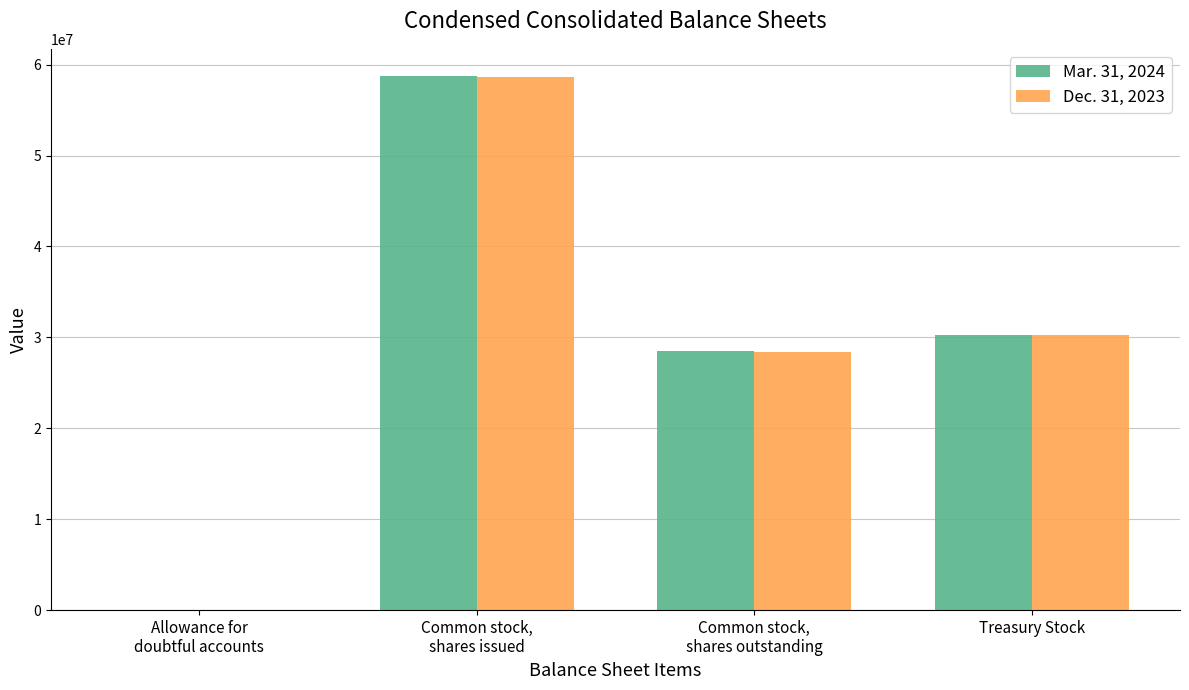

How many distinct data groups are displayed?

2